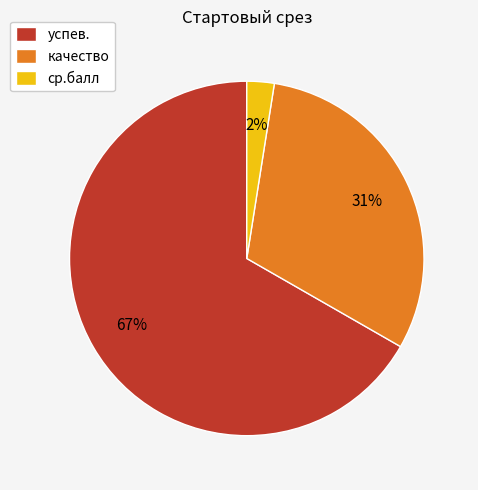

Which category has the smallest portion of the pie?

ср.балл